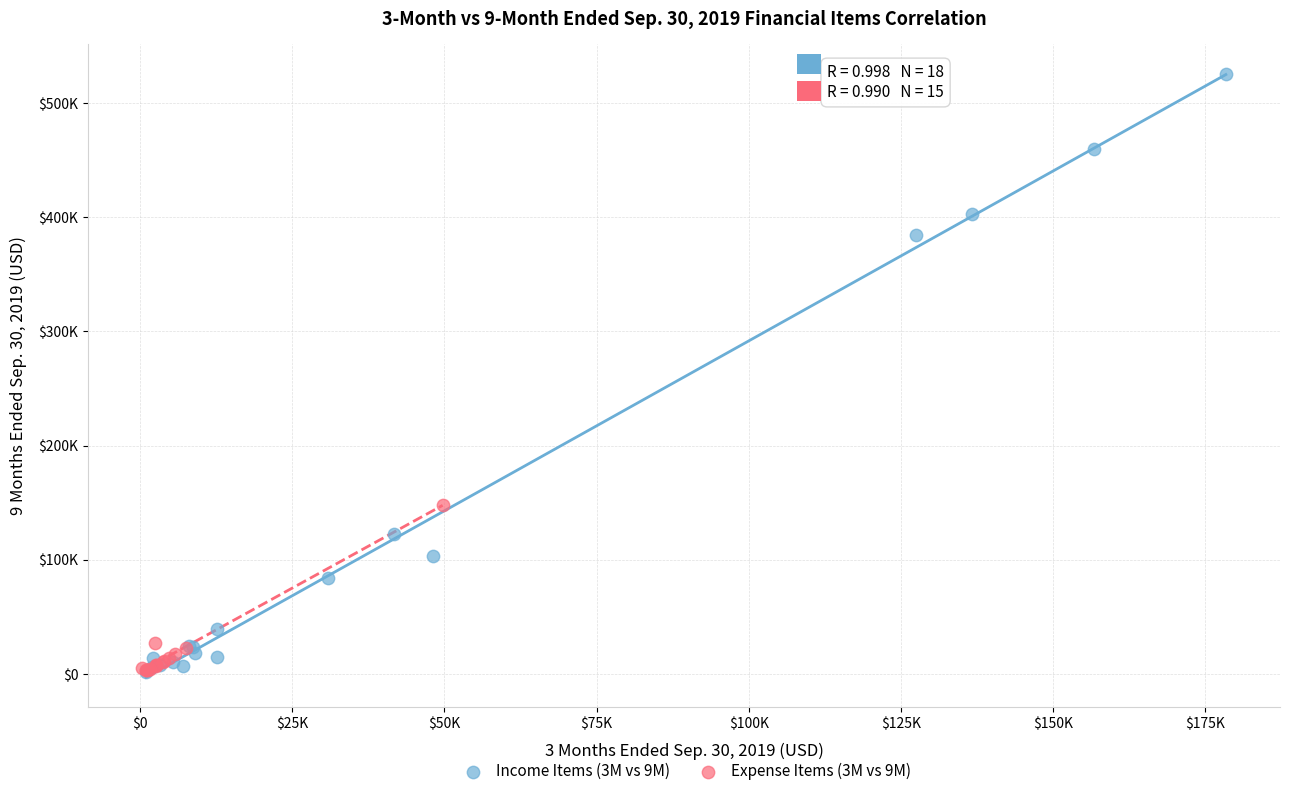

What are all the series names shown in the legend?

Income Items (3M vs 9M), Expense Items (3M vs 9M)